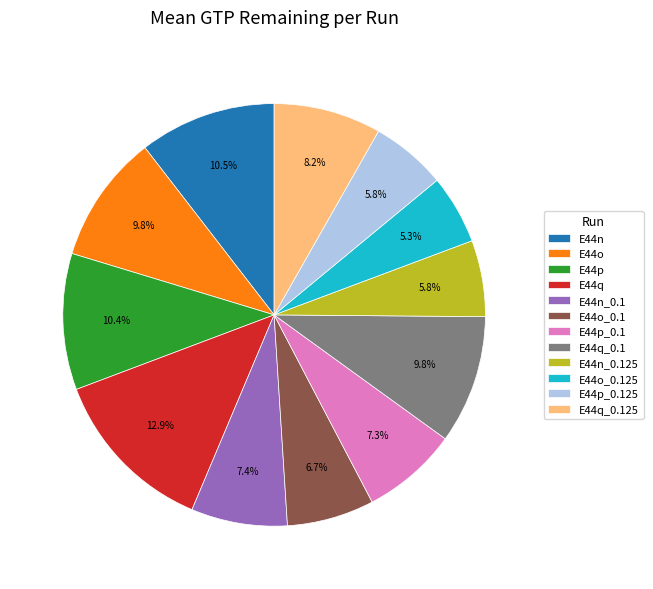

Which category has the smallest portion of the pie?

E44o_0.125